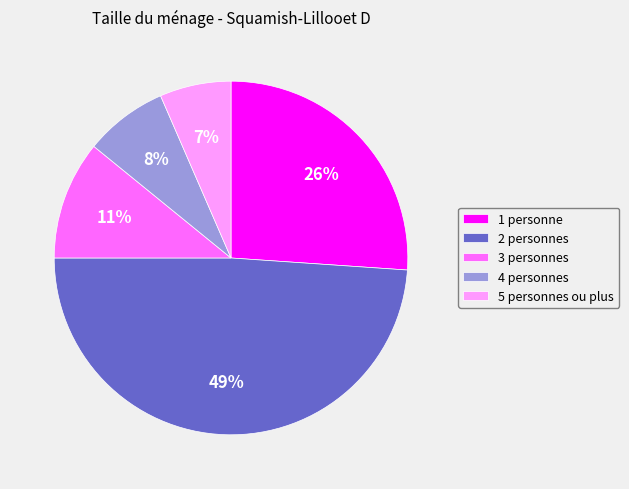

To the nearest percent, what portion does 4 personnes represent?

8%